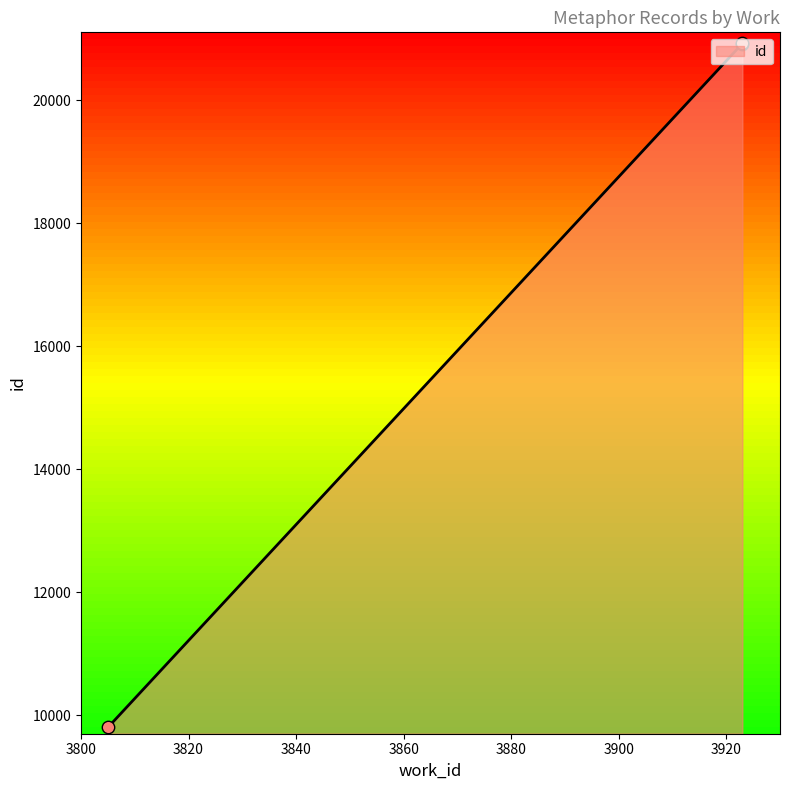

Between 3805 and 3923, which is larger?

3923